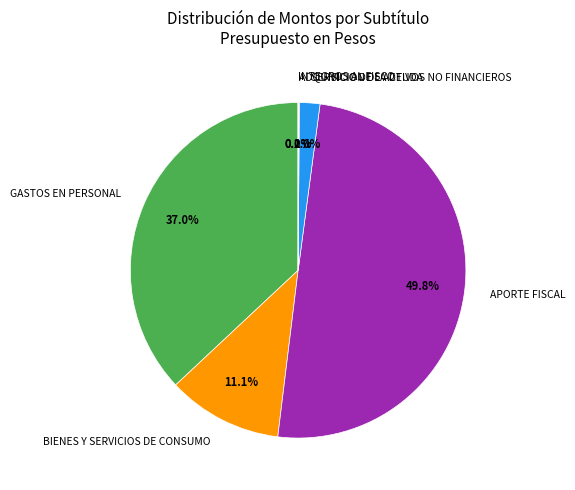

How much of the chart is everything except BIENES Y SERVICIOS DE CONSUMO?

88.9%